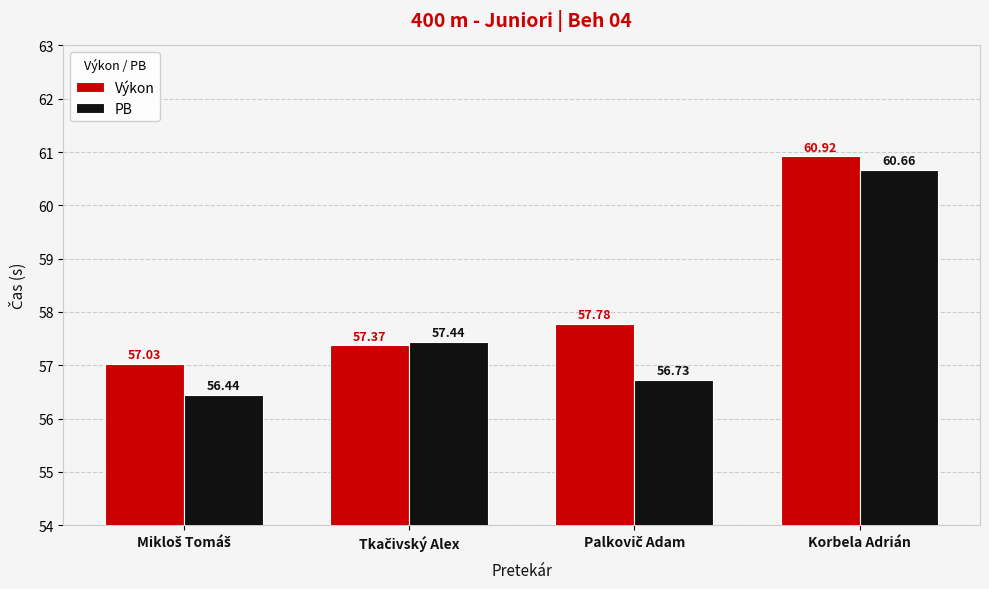

Which series has the largest total across all categories?

Výkon